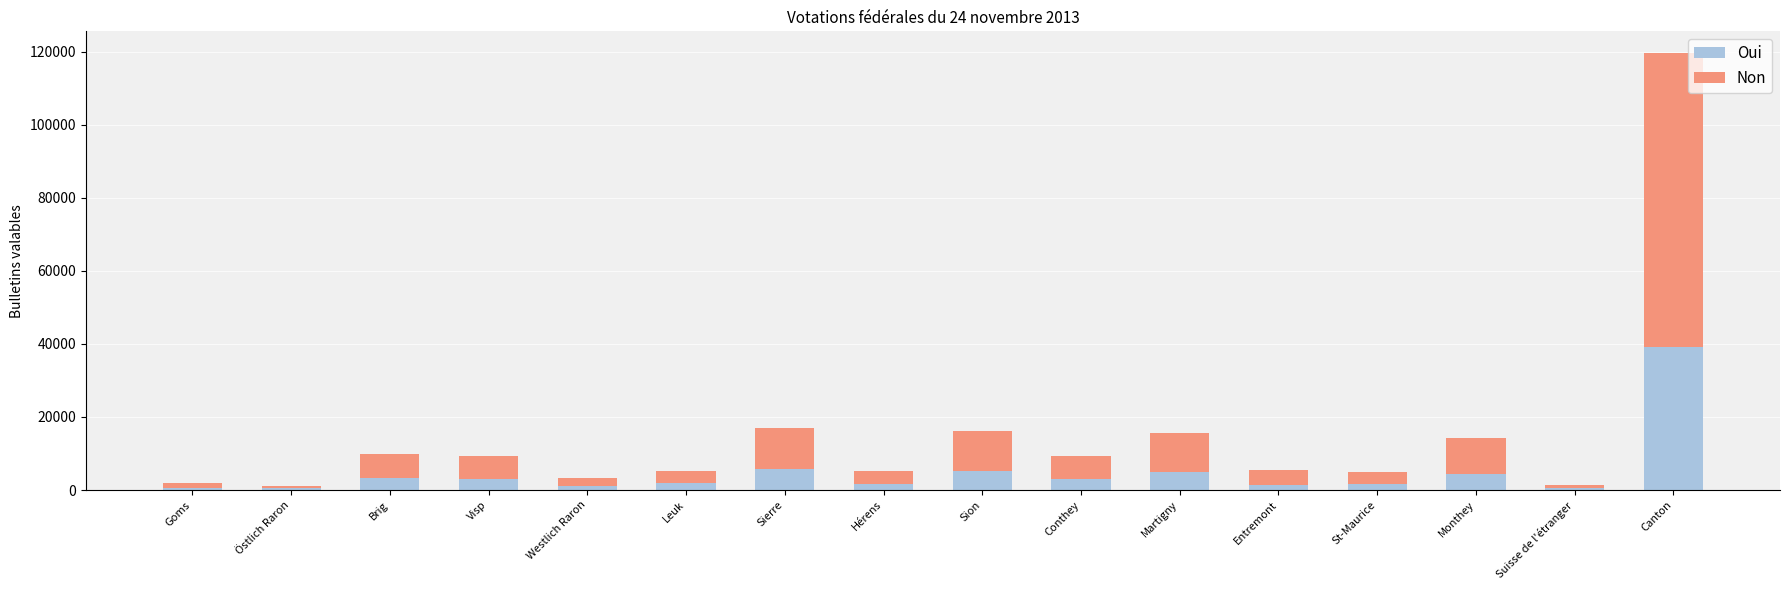

At which label does Oui reach its peak?

Canton